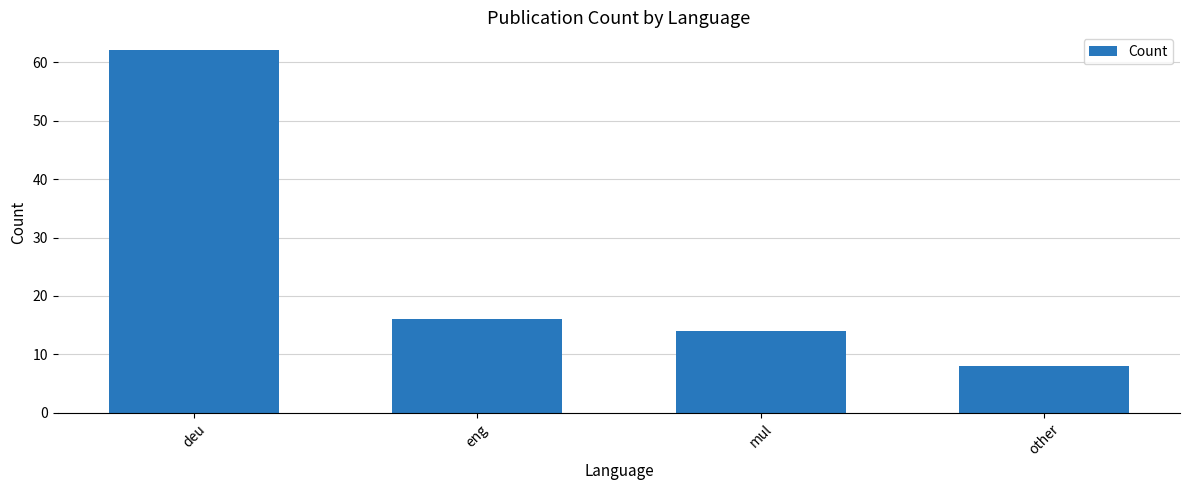

How many series are shown in this chart?

1